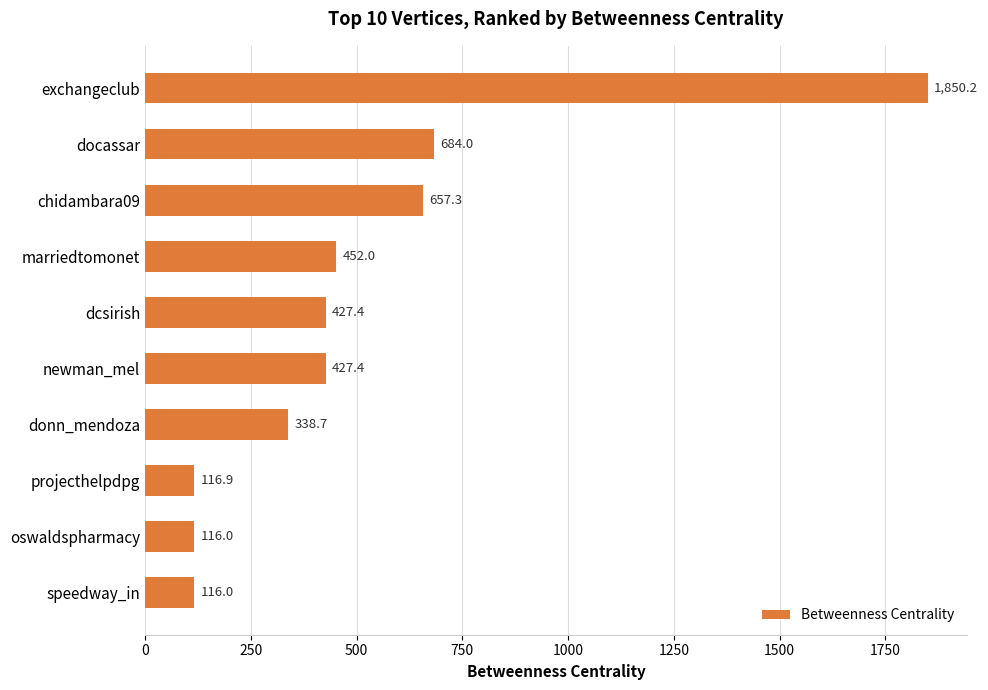

At which label is the value closest to 983?

docassar